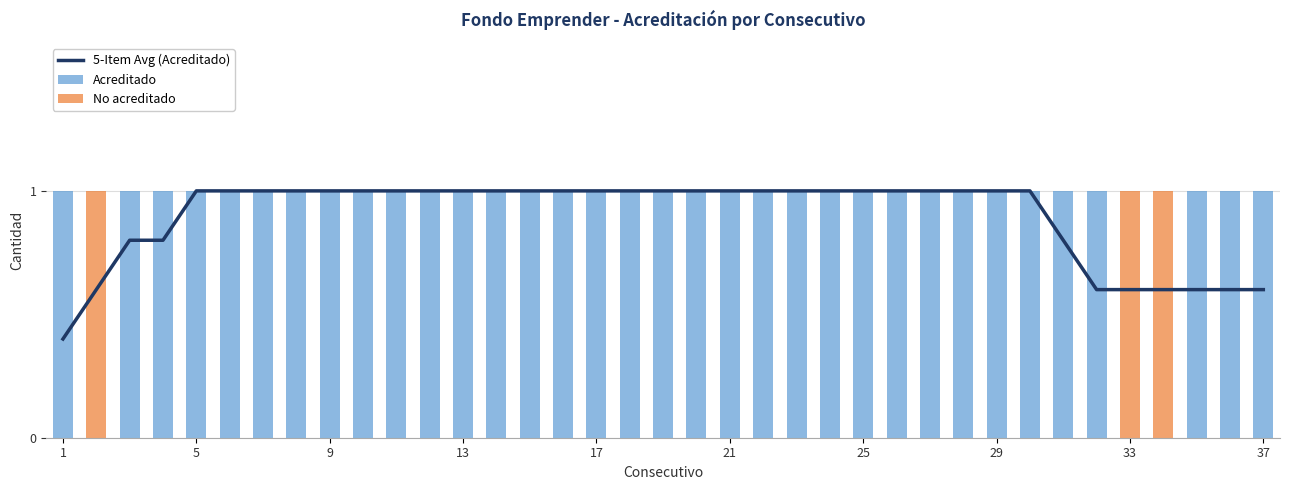

How many series are shown in this chart?

3